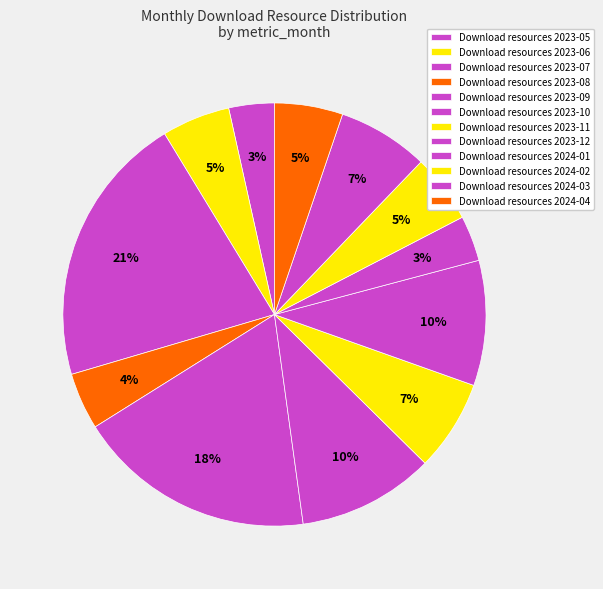

To the nearest percent, what is the average slice percentage?

8%